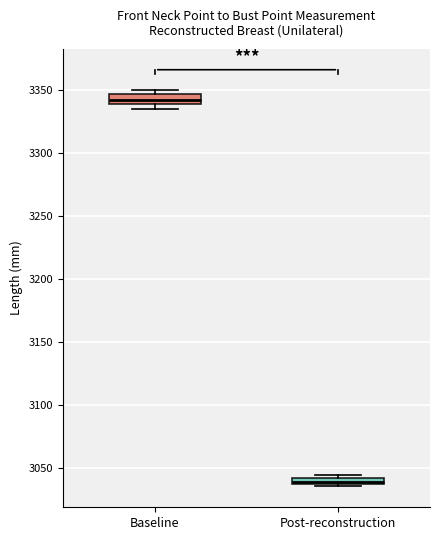

Which box's median line is the highest?

Baseline